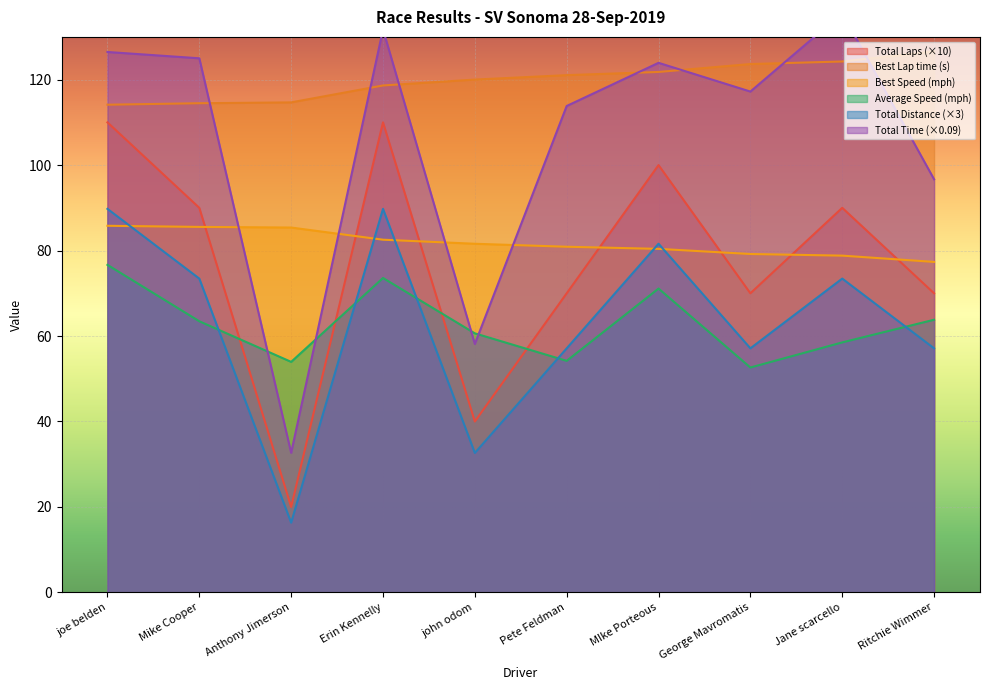

Is the value of Best Speed at Mike Cooper greater than the value of Best Lap time at MIke Porteous?

No